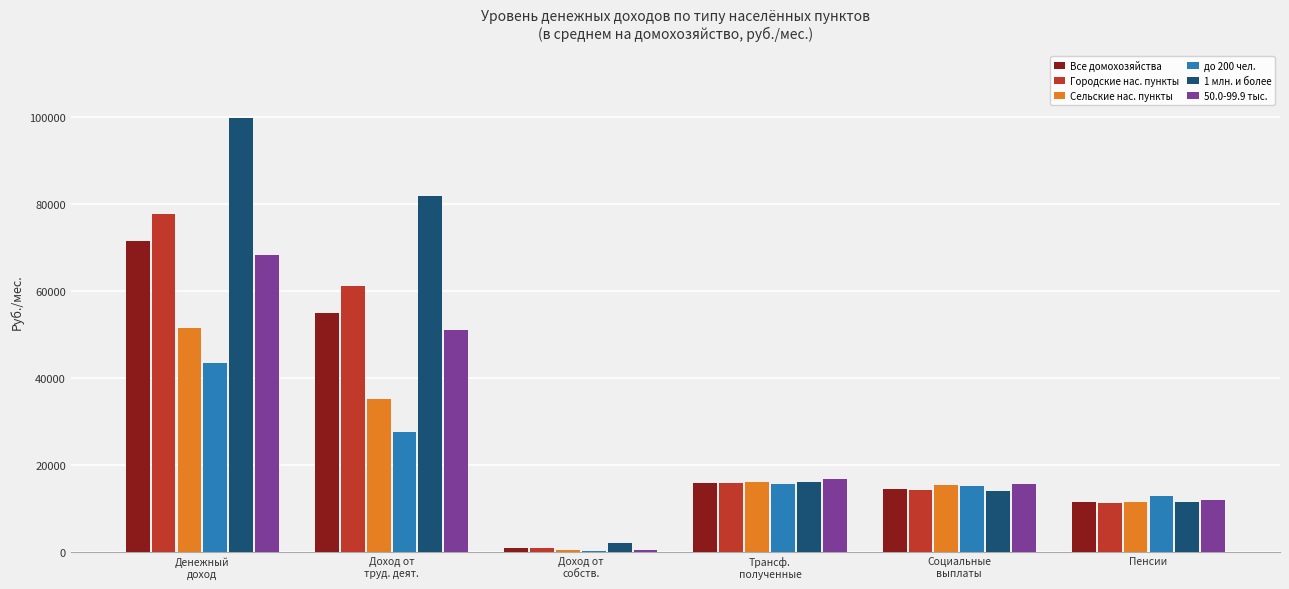

What is the greatest value displayed?

99767.4